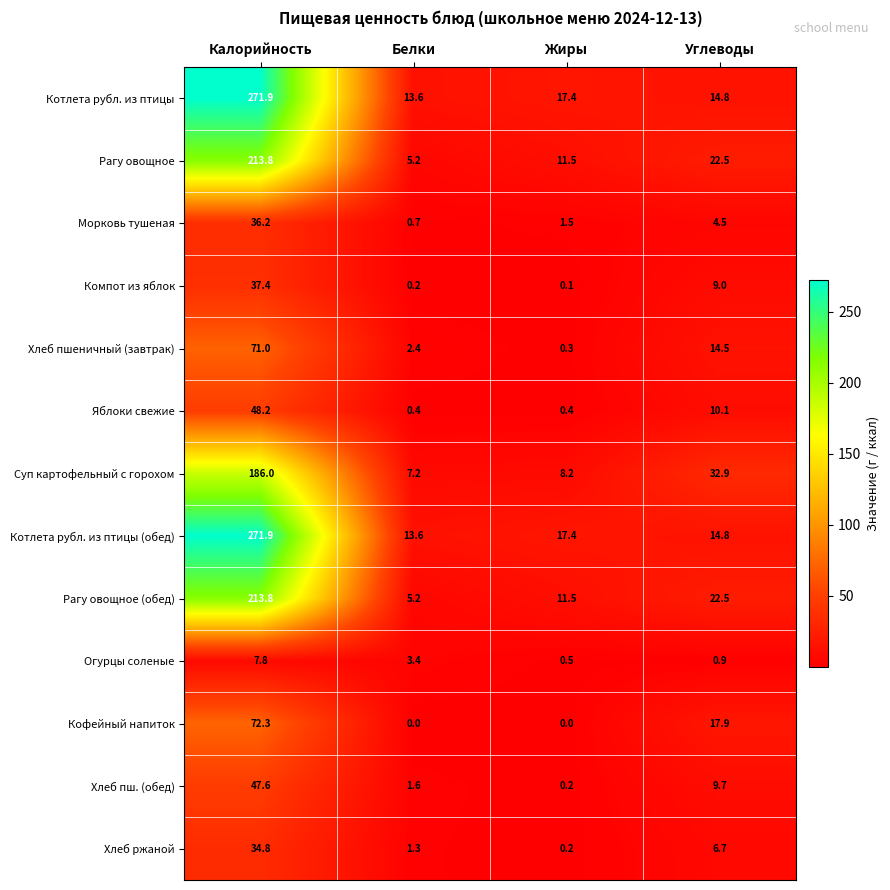

What is the spread (max minus min) of values at Жиры?

17.4